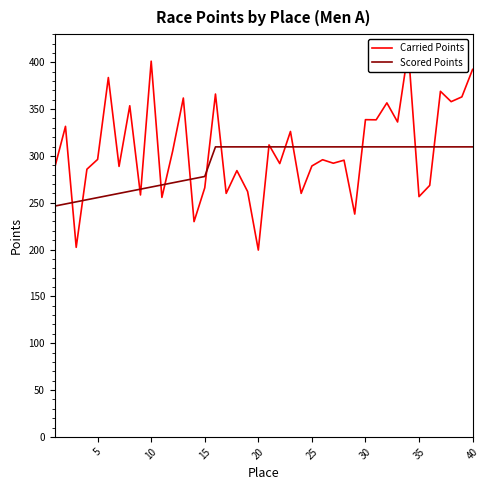

True or false: Scored Points has a value of 309.7 at 40.

True